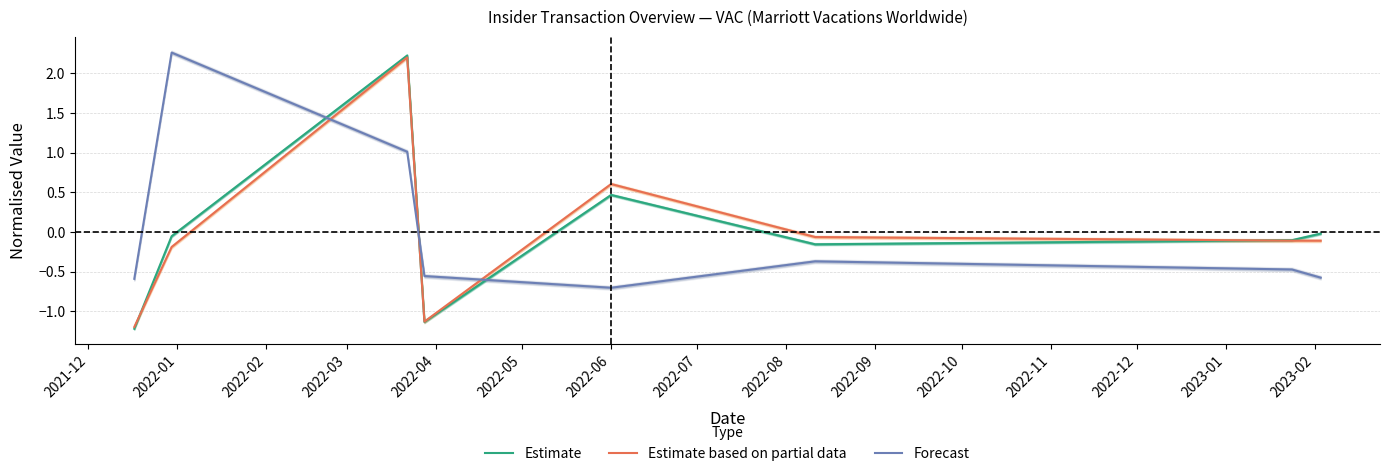

How many interior local peaks does the Forecast series have?

2